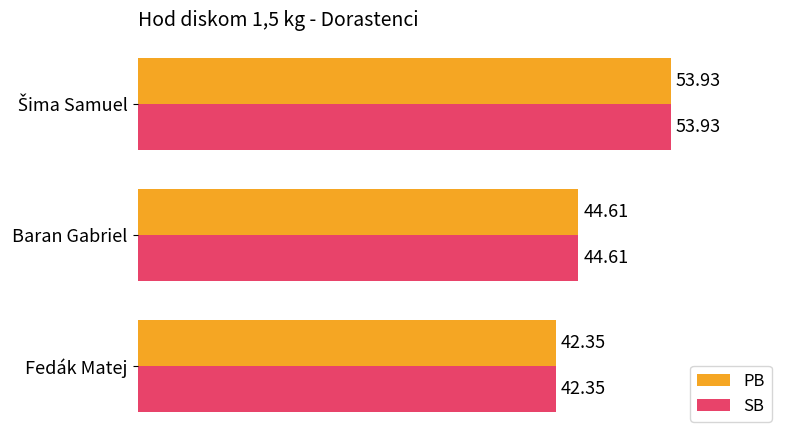

Where is PB nearest to the value 48?

Baran Gabriel